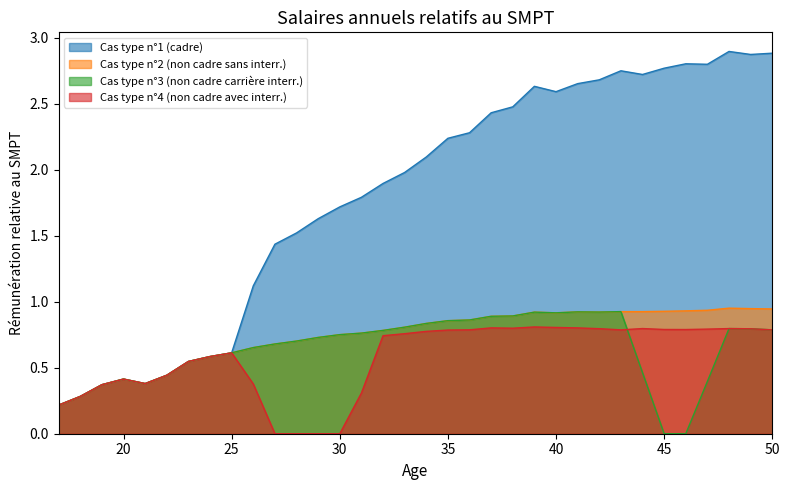

Where is Cas type n°4 (non cadre avec interr.) nearest to the value 0?

27